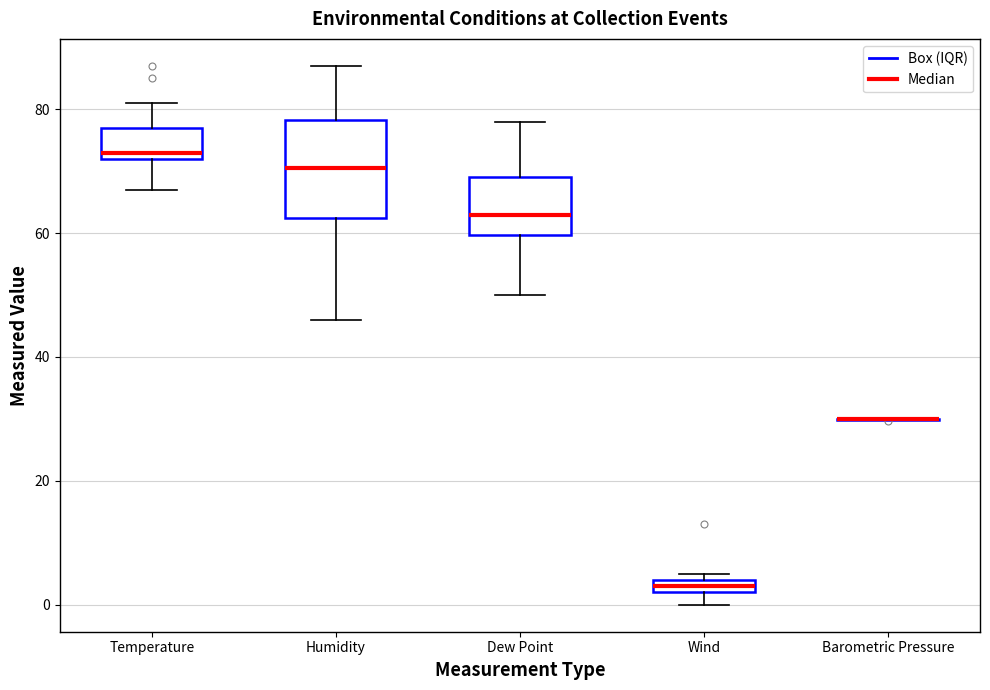

Comparing the boxes themselves (not the whiskers), which one is the tallest?

Humidity